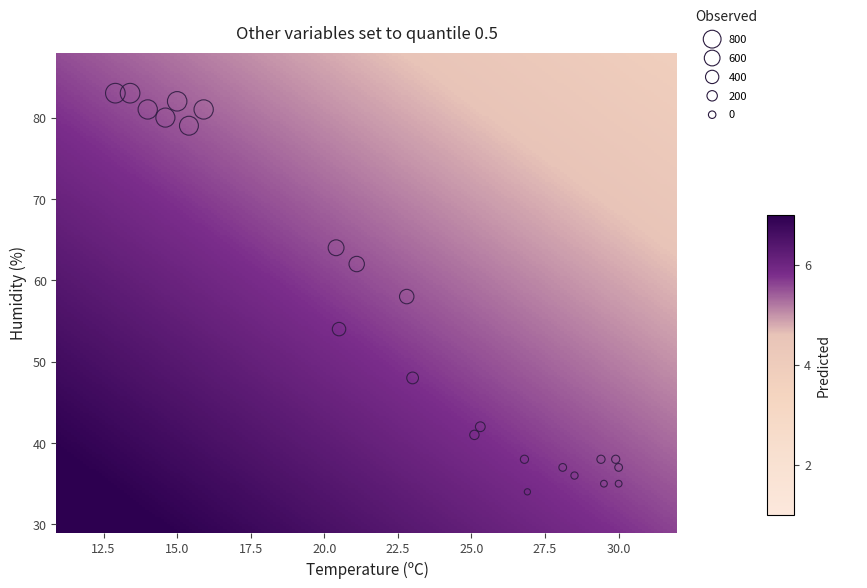

What is the range of Y values (max minus min)?

49